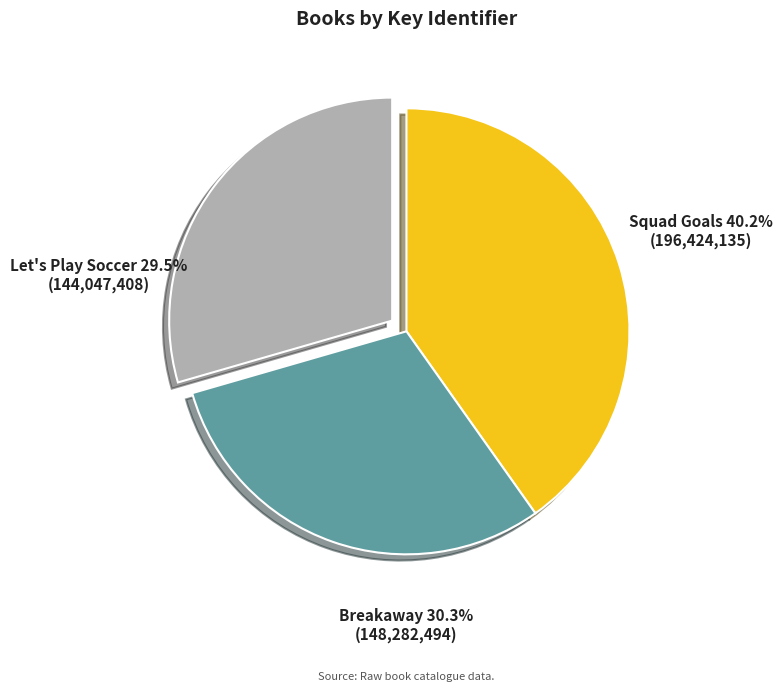

To the nearest percent, what is the average slice percentage?

33%